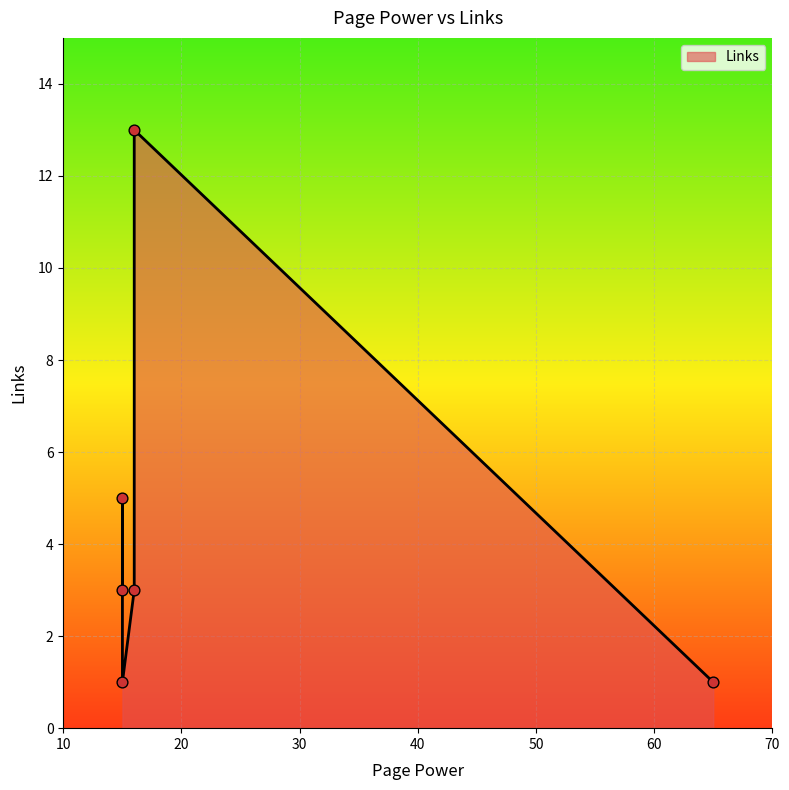

Approximately how many times larger is the value at 65 compared to 16?

0.3